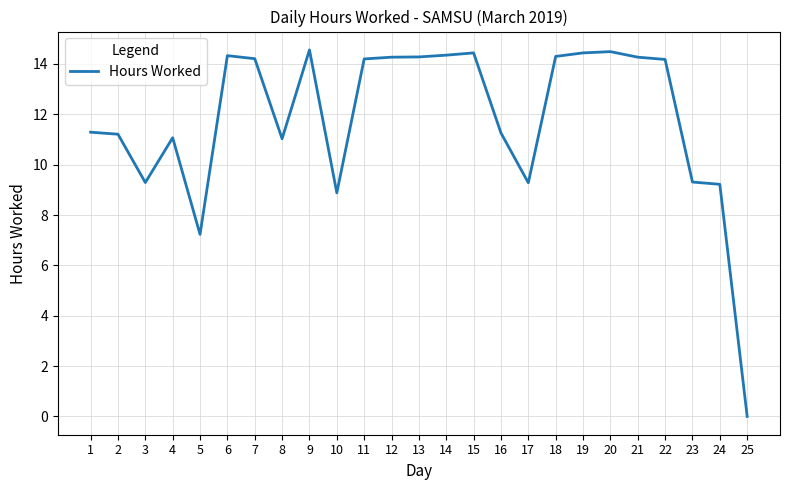

The value at 16 is 11.3. True or false?

True